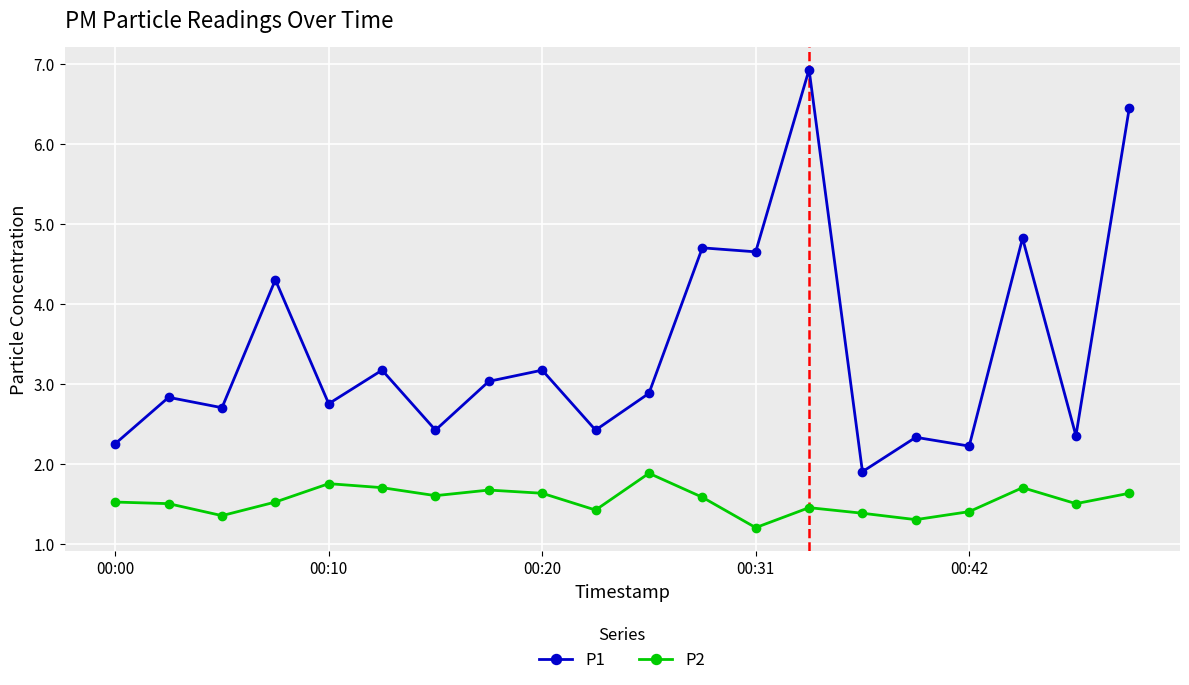

True or false: P1 has more than 2 interior local peaks.

True